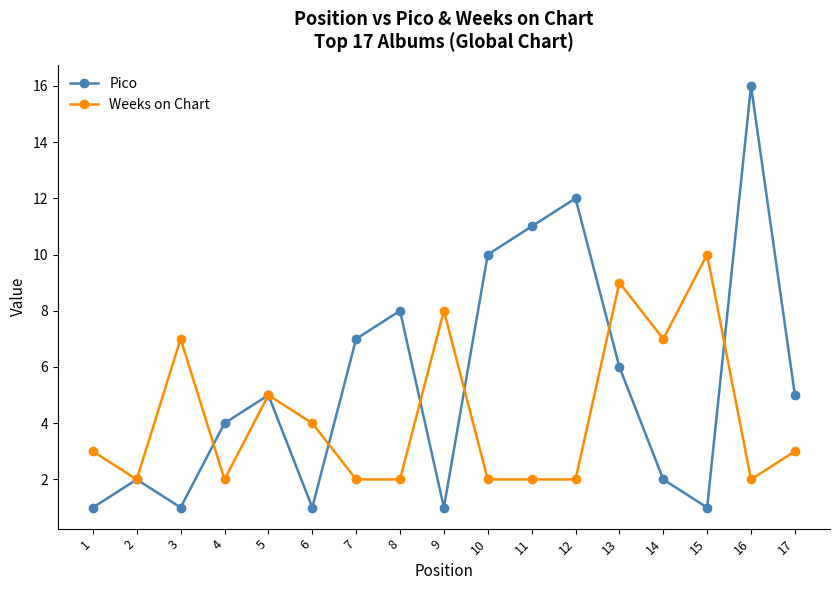

Which category has the highest value in the Weeks on Chart series?

15